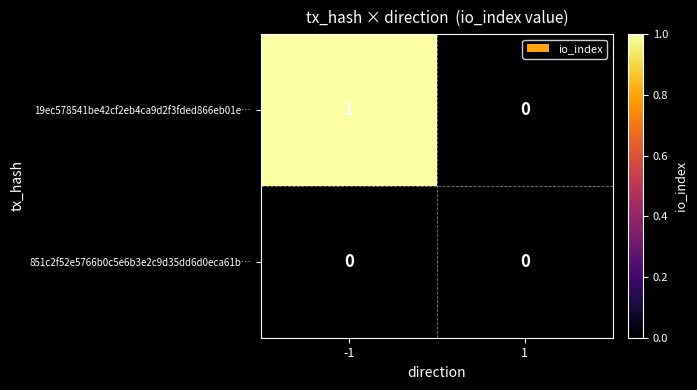

Which series changed the most between -1 and 1?

19ec578541be42cf2eb4ca9d2f3fded866eb01e…